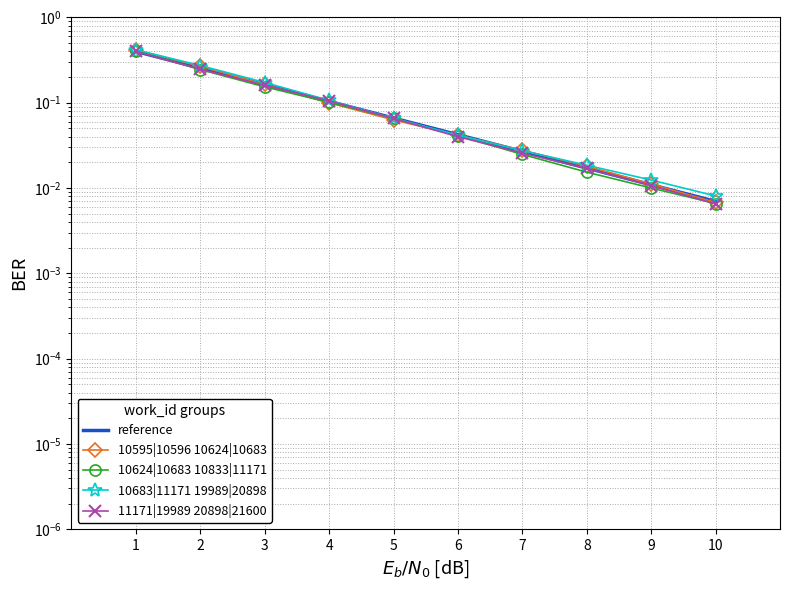

How many times do reference and 10683|11171 19989|20898 cross each other?

2